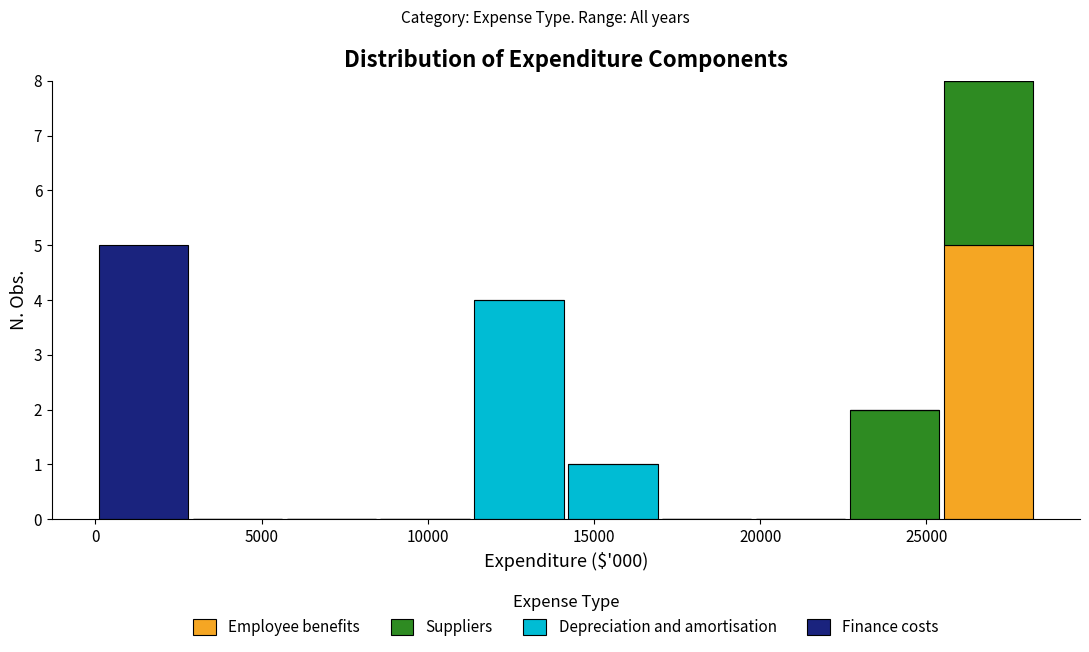

What is the total height of the stacked bar covering 25500 to 28500 on the x-axis? Neither the bar edges nor the heights are printed on the chart, so give them approximately, as read against the axes.

8